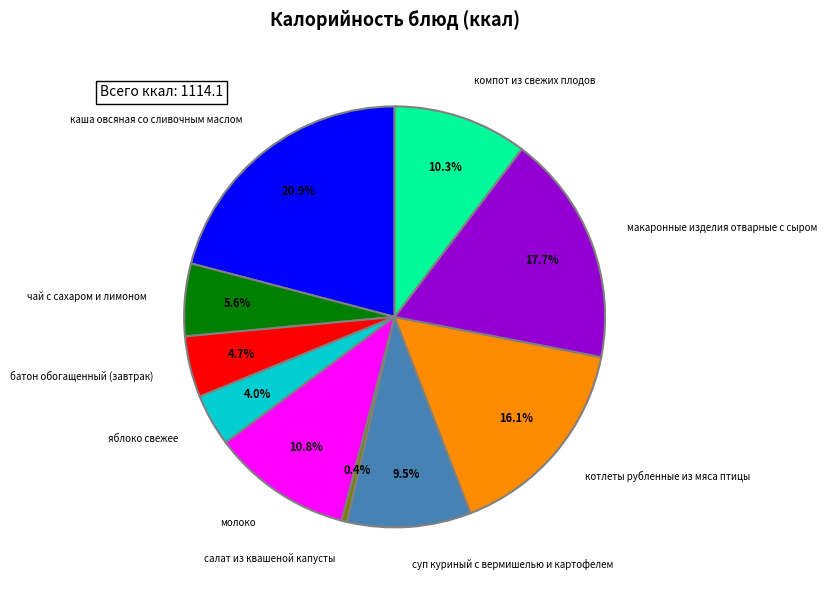

Which has a higher value, макаронные изделия отварные с сыром or каша овсяная со сливочным маслом?

каша овсяная со сливочным маслом